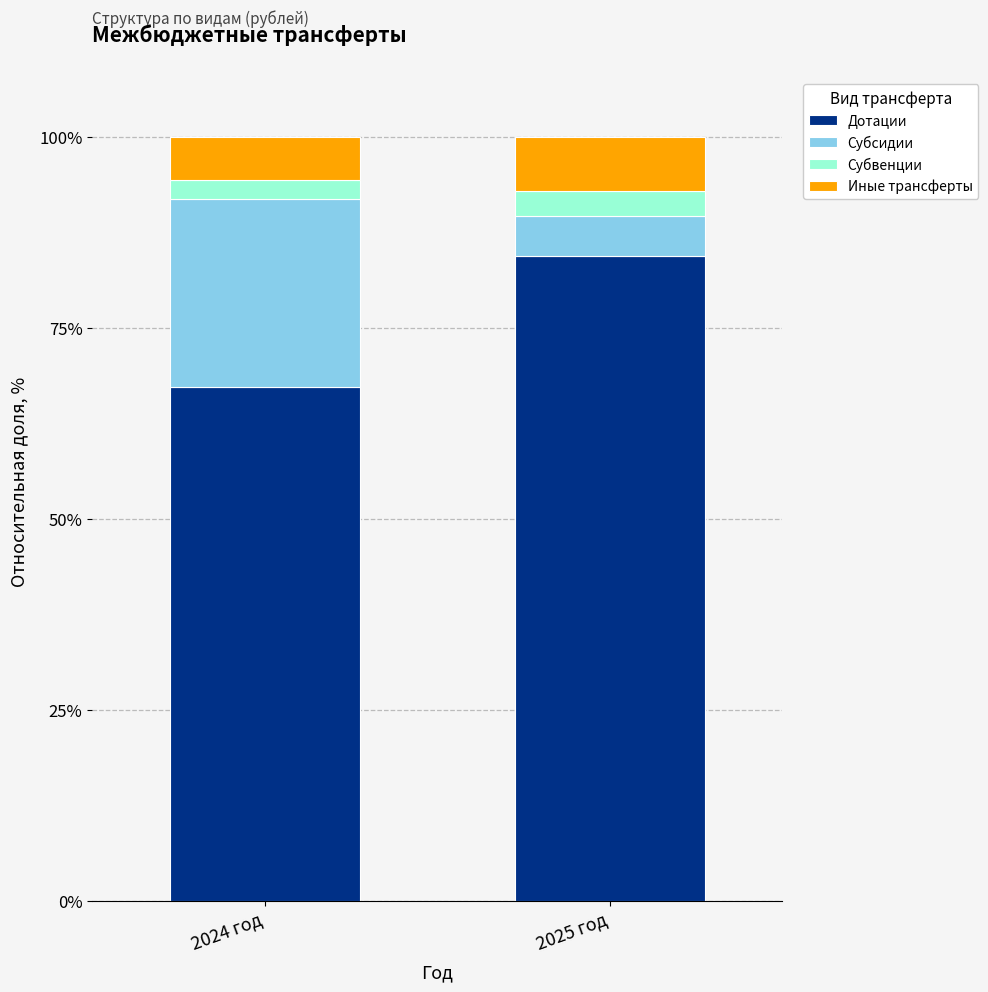

What is the approximate value of Дотации at 2024 год?

67.3